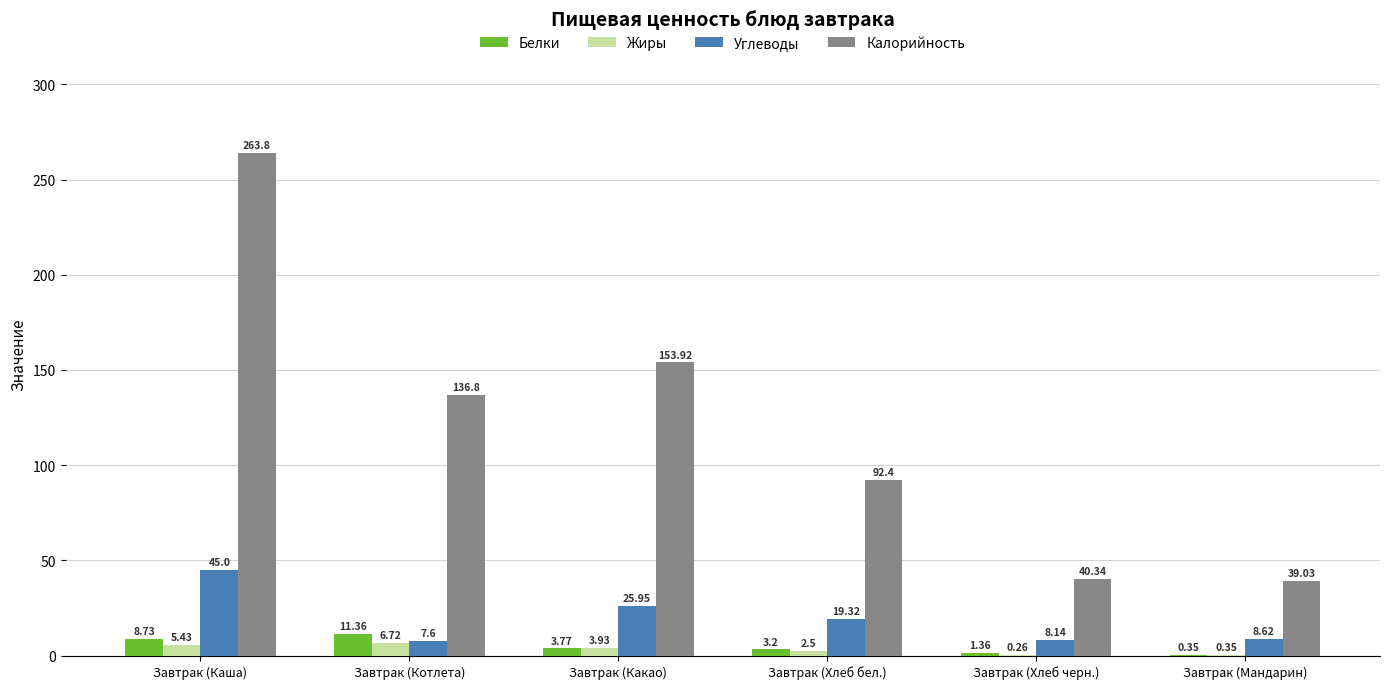

Between Завтрак (Каша) and Завтрак (Хлеб бел.), which series saw the biggest shift?

Калорийность